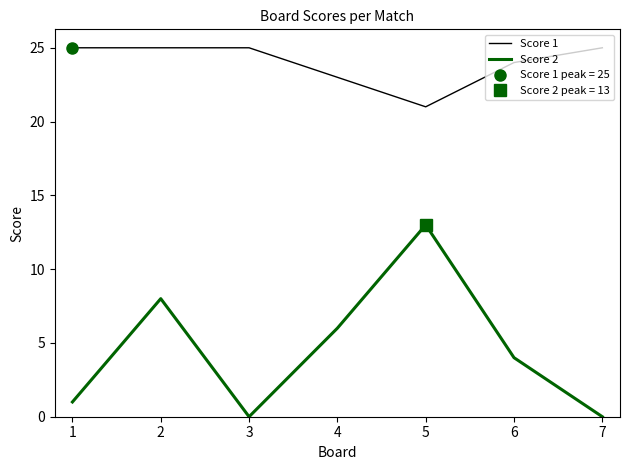

What value does the Score 2 series have at 4, to the nearest 10?

10